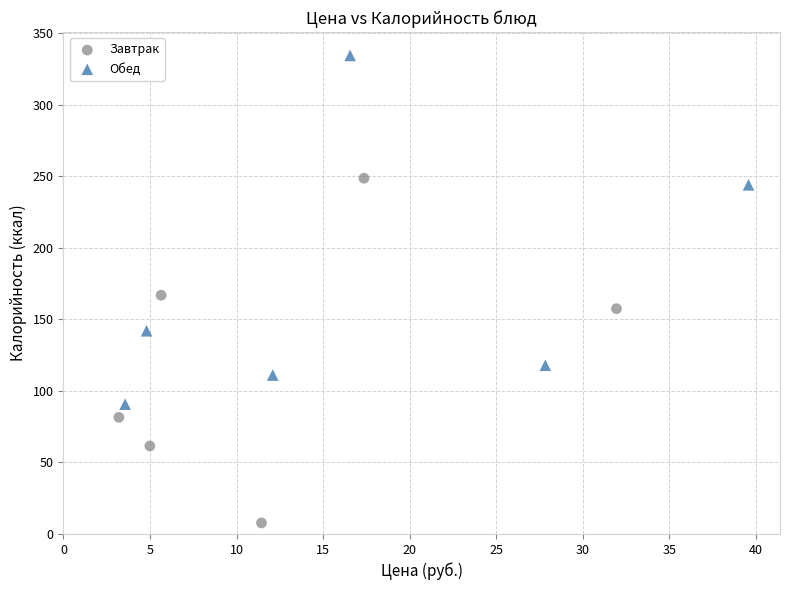

Which series contains the highest Y value?

Обед